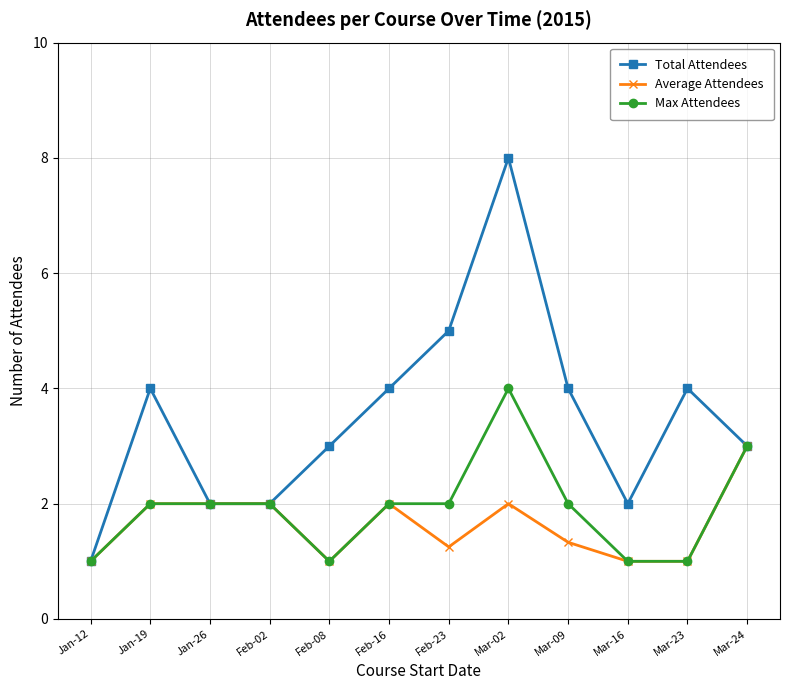

Where is the first local maximum for Total Attendees?

Jan-19